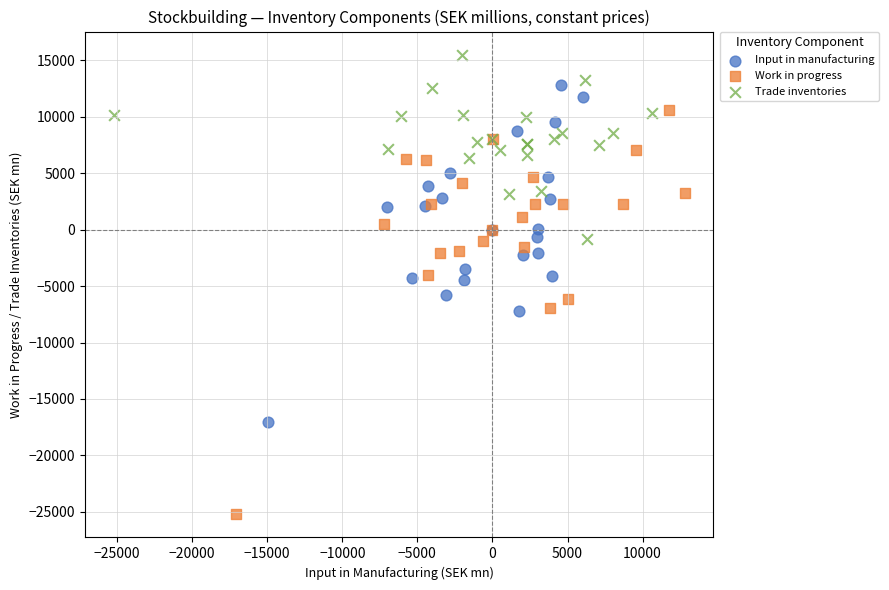

Which series has the largest Y range (max minus min)?

Work in progress